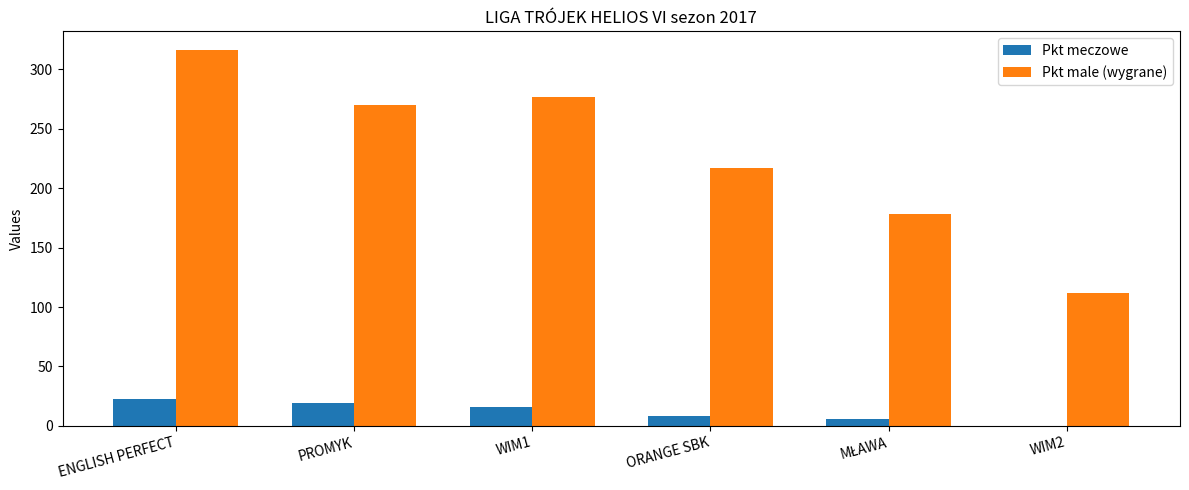

Reading left to right, what are all the values shown in this chart?

Pkt meczowe: 23	19	16	8	6	0
Pkt male (wygrane): 316	270	277	217	178	112